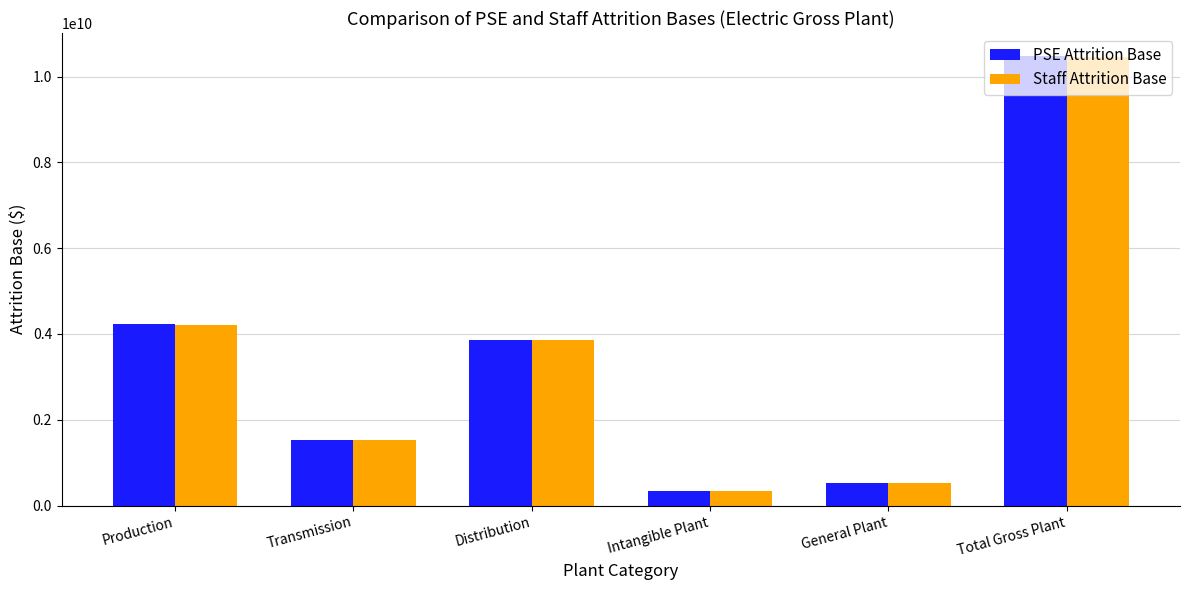

What value does the PSE Attrition Base series have at Intangible Plant?

349416085.6